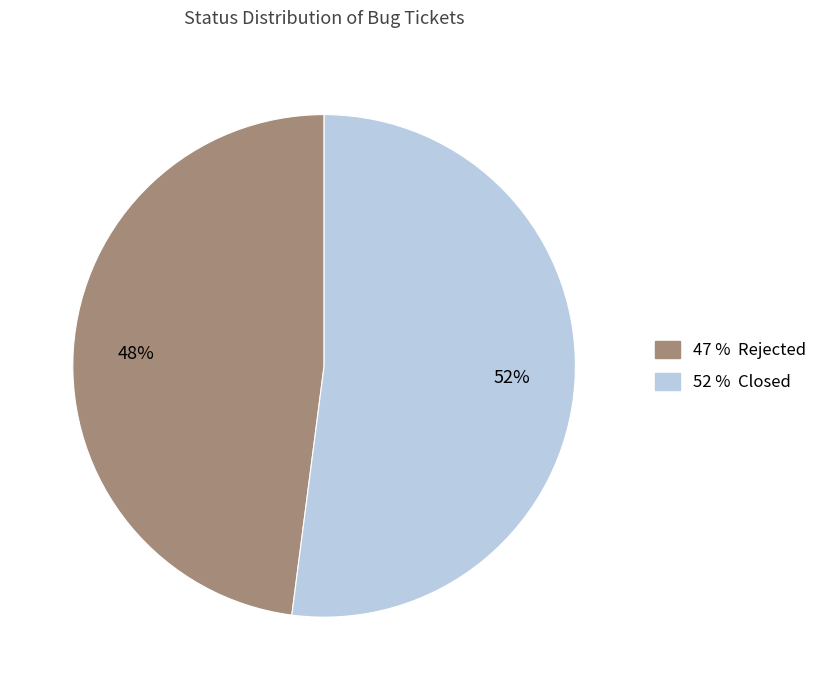

Does any single category account for the majority?

Yes